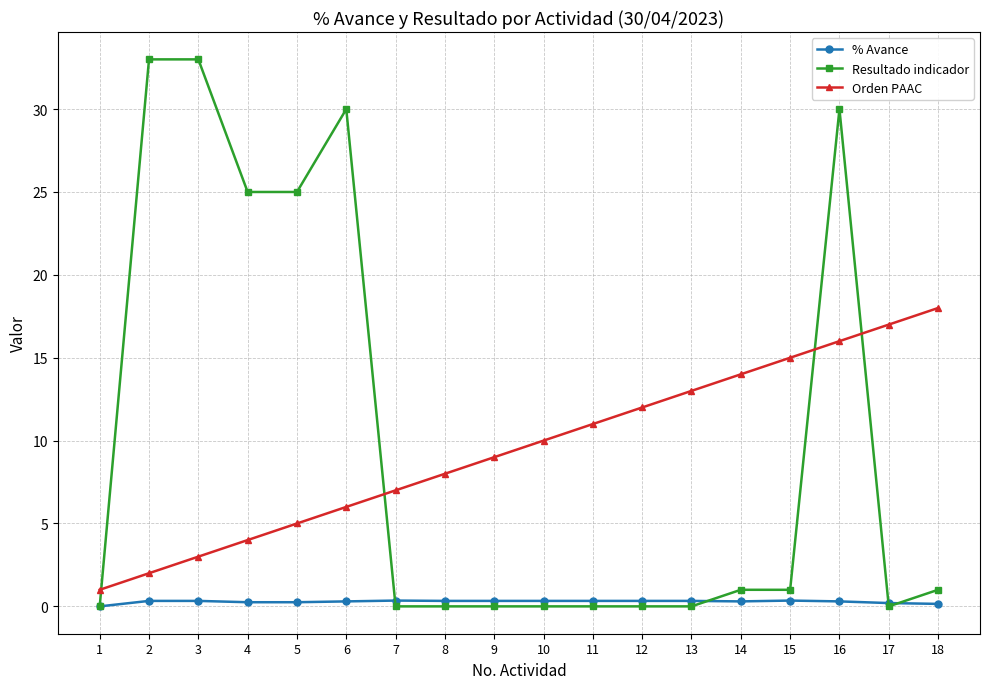

At which label does Orden PAAC reach its peak?

18